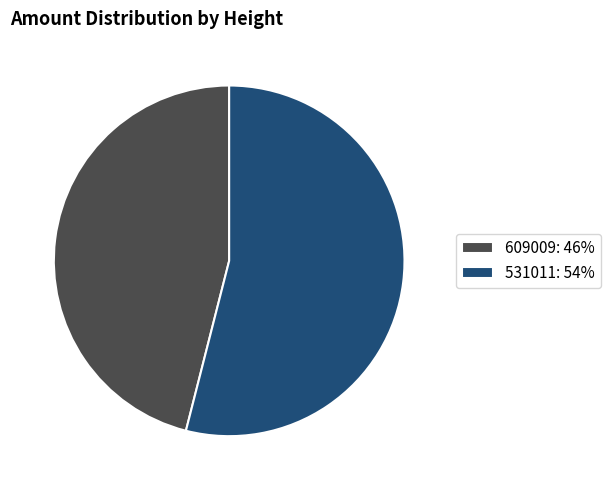

Which has a higher value, 609009: 46% or 531011: 54%?

531011: 54%